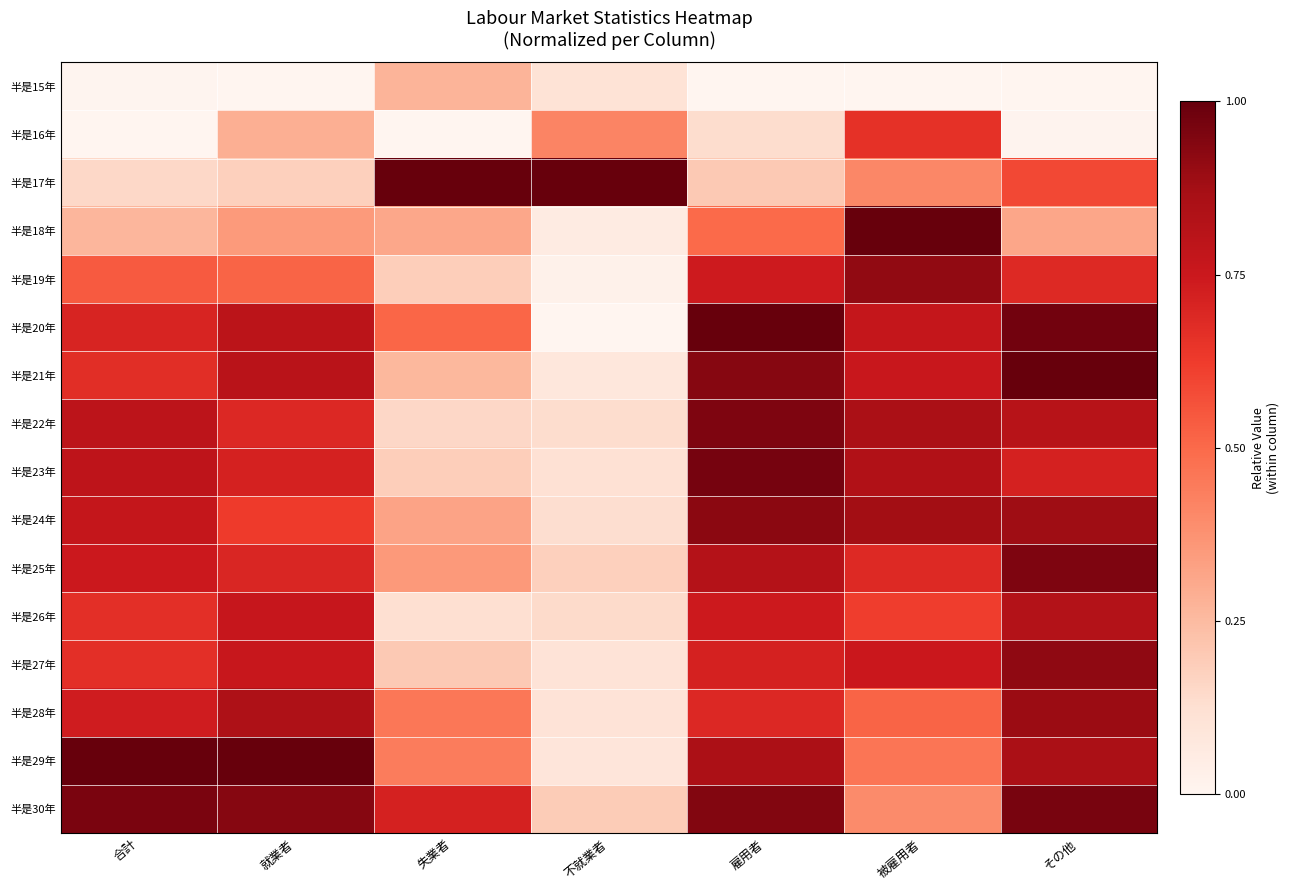

Reading right to left, list all the values displayed in this chart.

半是15年: その他=0.0	被雇用者=0.0	雇用者=0.0	不就業者=0.1	失業者=0.3	就業者=0.0	合計=0.0
半是16年: その他=0.0	被雇用者=0.7	雇用者=0.1	不就業者=0.4	失業者=0.0	就業者=0.3	合計=0.0
半是17年: その他=0.6	被雇用者=0.4	雇用者=0.2	不就業者=1.0	失業者=1.0	就業者=0.2	合計=0.1
半是18年: その他=0.3	被雇用者=1.0	雇用者=0.5	不就業者=0.1	失業者=0.3	就業者=0.4	合計=0.3
半是19年: その他=0.7	被雇用者=0.9	雇用者=0.7	不就業者=0.0	失業者=0.2	就業者=0.5	合計=0.5
半是20年: その他=1.0	被雇用者=0.8	雇用者=1.0	不就業者=0.0	失業者=0.5	就業者=0.8	合計=0.7
半是21年: その他=1.0	被雇用者=0.8	雇用者=0.9	不就業者=0.1	失業者=0.3	就業者=0.8	合計=0.7
半是22年: その他=0.8	被雇用者=0.9	雇用者=1.0	不就業者=0.1	失業者=0.2	就業者=0.7	合計=0.8
半是23年: その他=0.7	被雇用者=0.8	雇用者=1.0	不就業者=0.1	失業者=0.2	就業者=0.7	合計=0.8
半是24年: その他=0.9	被雇用者=0.9	雇用者=0.9	不就業者=0.1	失業者=0.3	就業者=0.6	合計=0.8
半是25年: その他=1.0	被雇用者=0.7	雇用者=0.8	不就業者=0.2	失業者=0.4	就業者=0.7	合計=0.7
半是26年: その他=0.8	被雇用者=0.6	雇用者=0.7	不就業者=0.1	失業者=0.1	就業者=0.8	合計=0.7
半是27年: その他=0.9	被雇用者=0.8	雇用者=0.7	不就業者=0.1	失業者=0.2	就業者=0.8	合計=0.7
半是28年: その他=0.9	被雇用者=0.5	雇用者=0.7	不就業者=0.1	失業者=0.5	就業者=0.8	合計=0.7
半是29年: その他=0.9	被雇用者=0.5	雇用者=0.8	不就業者=0.1	失業者=0.4	就業者=1.0	合計=1.0
半是30年: その他=1.0	被雇用者=0.4	雇用者=0.9	不就業者=0.2	失業者=0.7	就業者=0.9	合計=1.0